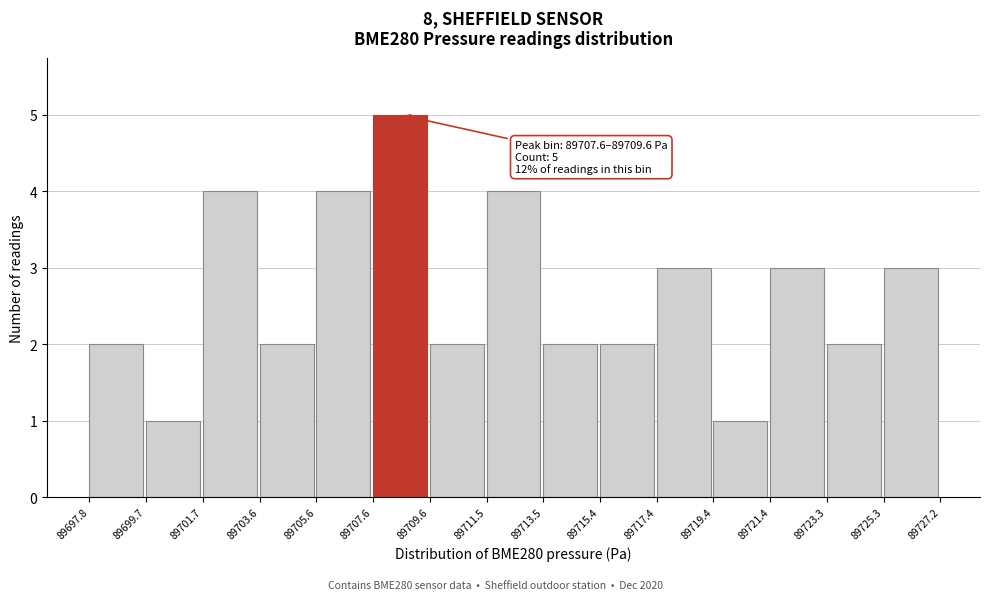

Over which range of the x-axis is the bar tallest?

89707.6 to 89709.6